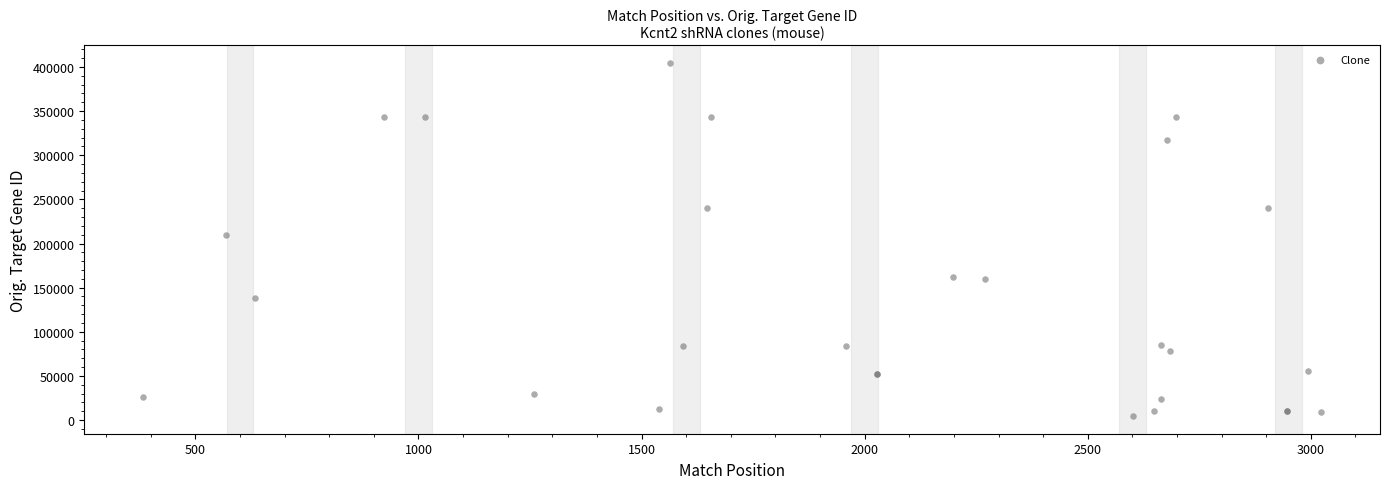

What Y value in the scatter plot is closest to 204610?

209776